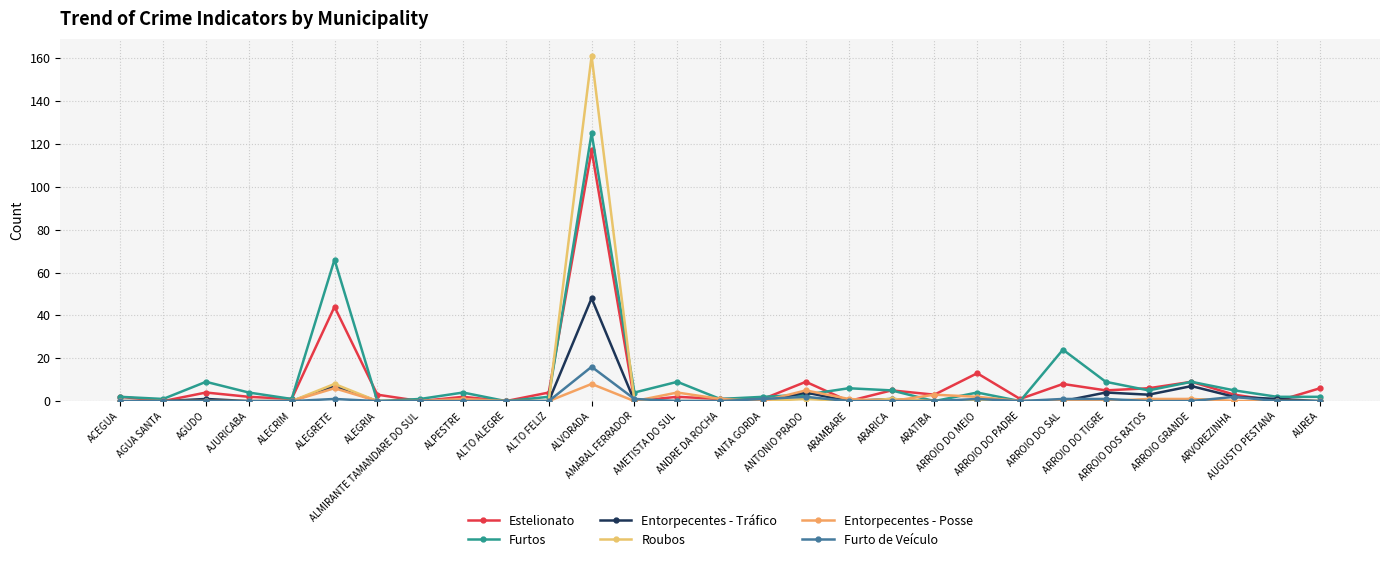

Where do Entorpecentes - Posse and Furtos first cross each other?

ANTA GORDA and ANTONIO PRADO